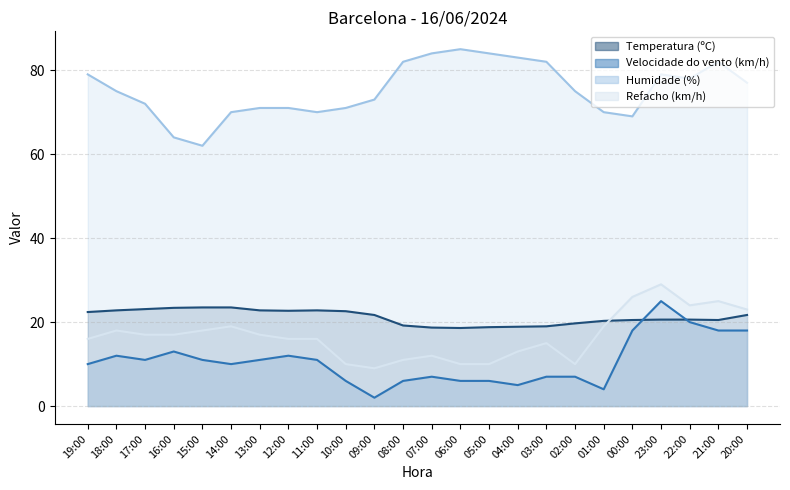

What is the sum of the Temperatura (ºC) values at 06:00 and 19:00?

41.0